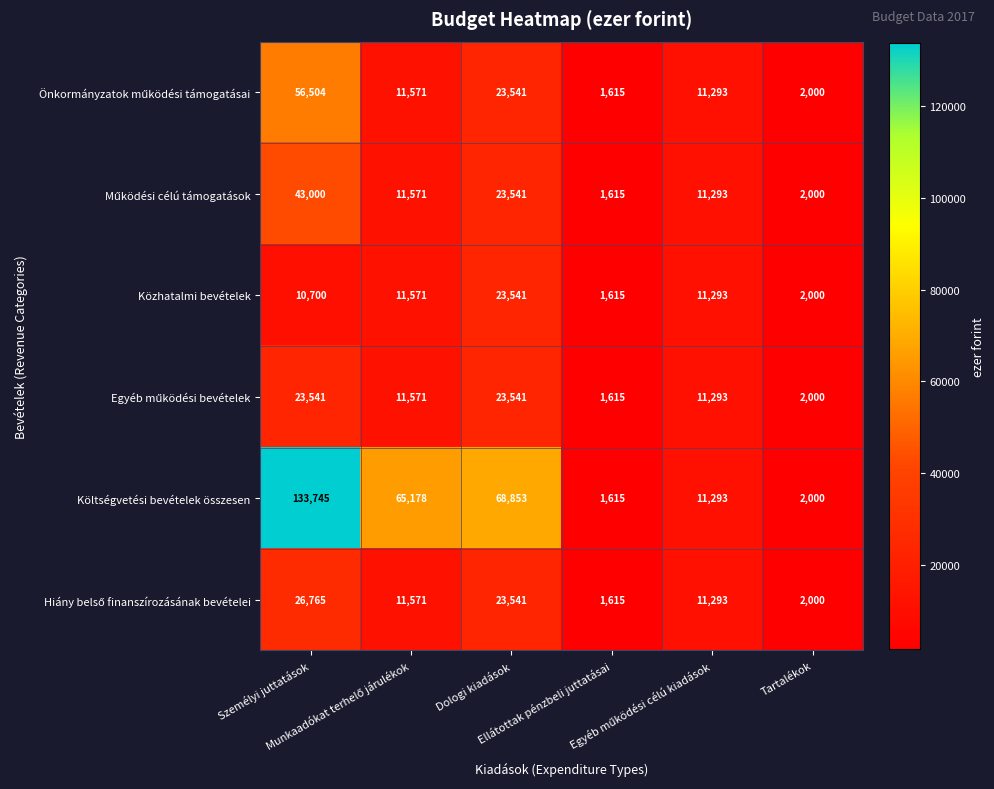

What is the sum of all Költségvetési bevételek összesen values?

282684